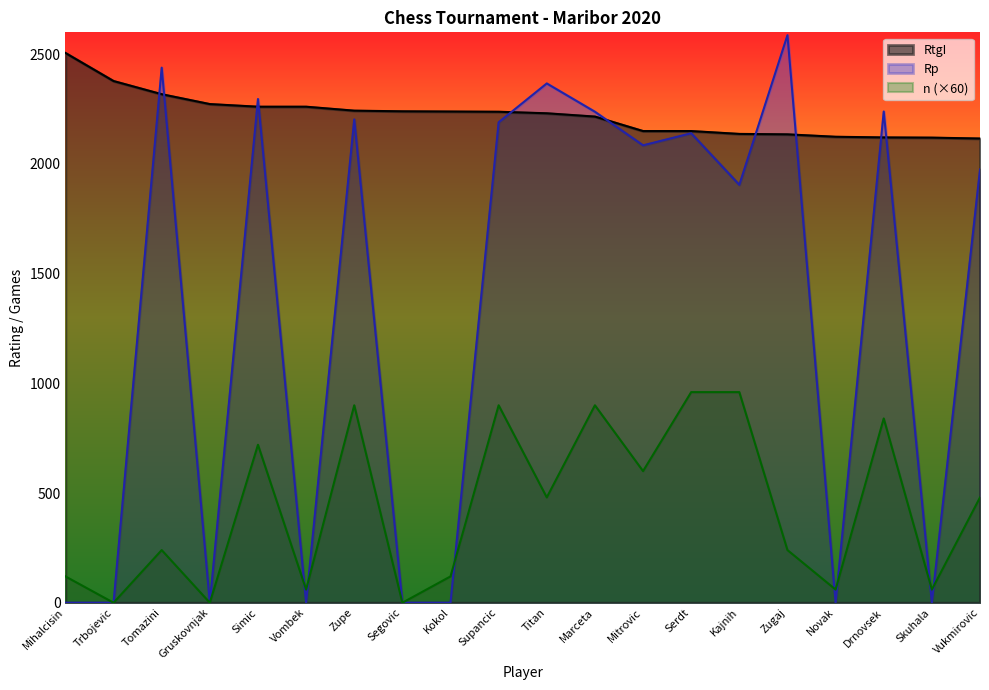

What is the maximum value for n?

960